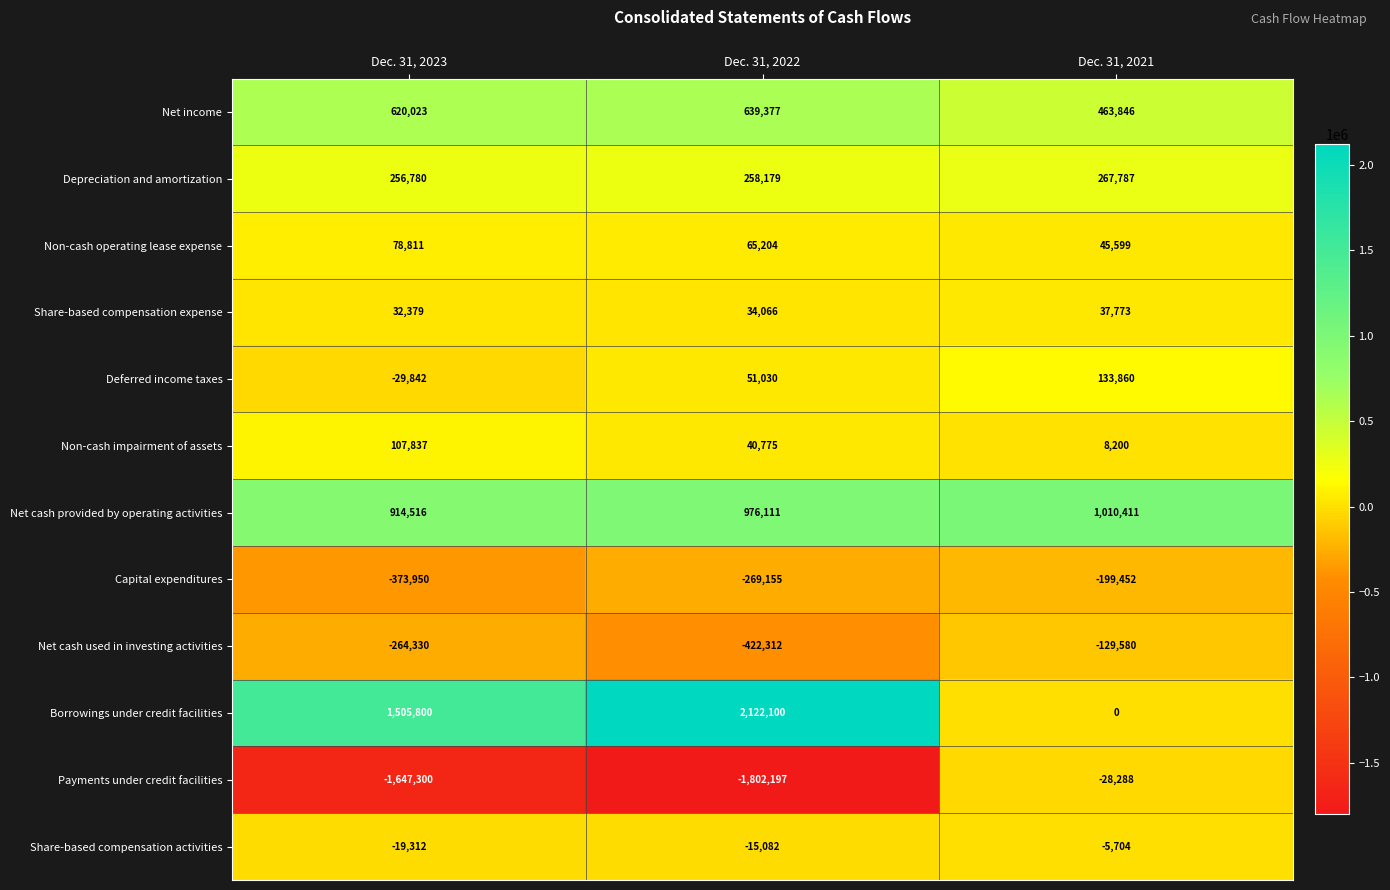

Which series has the largest range (max minus min)?

Borrowings under credit facilities